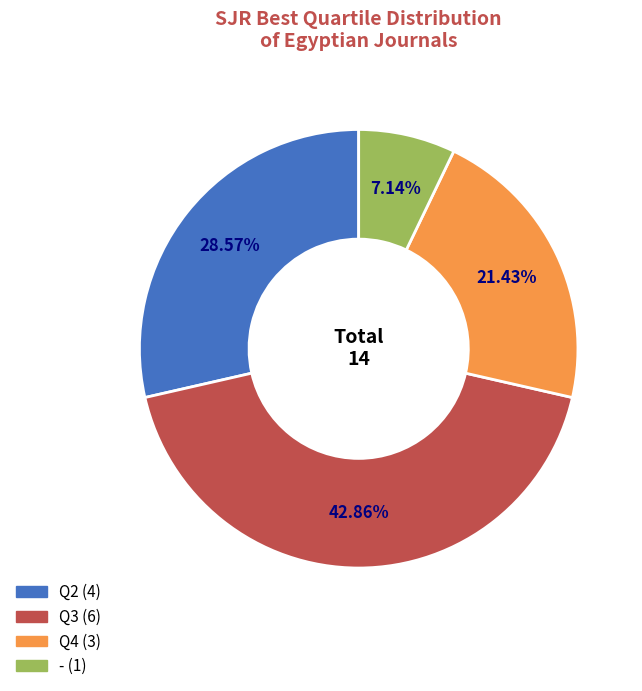

Is it true that Q4 is 28% of the pie?

False